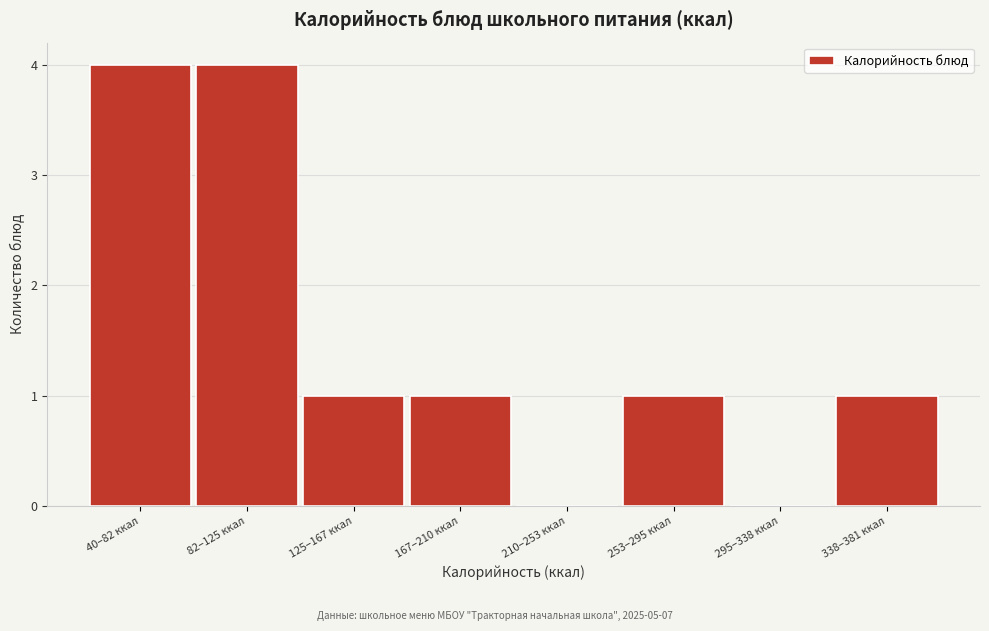

Reading left to right, what are all the values shown in this chart?

40–82 ккал=4	82–125 ккал=4	125–167 ккал=1	167–210 ккал=1	210–253 ккал=0	253–295 ккал=1	295–338 ккал=0	338–381 ккал=1